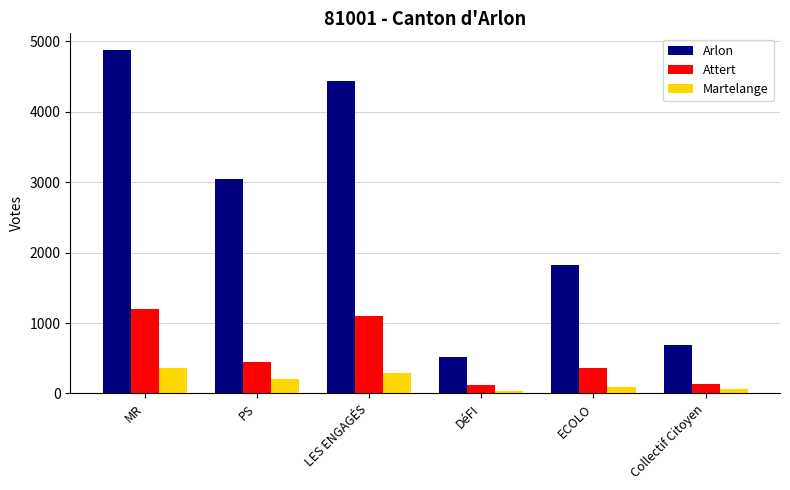

List the series in order of their peak value, highest first.

Arlon, Attert, Martelange